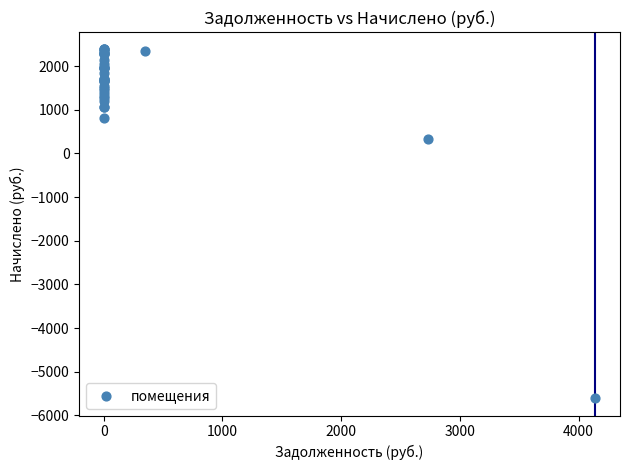

What Y value in the scatter plot is closest to -1611?

337.3